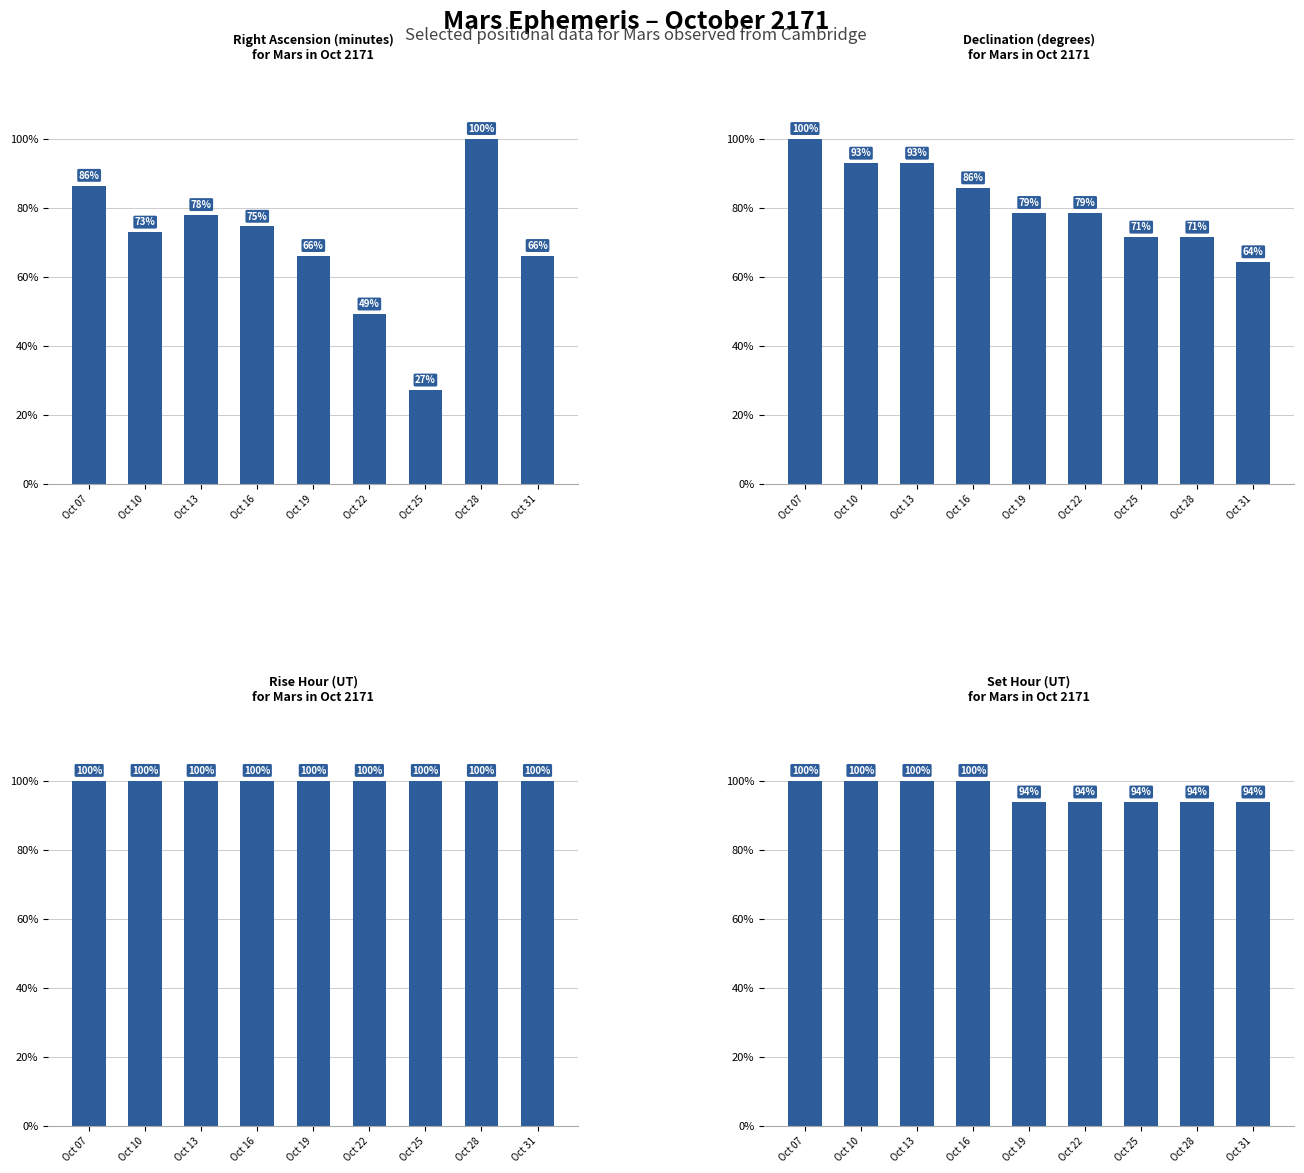

List the labels in order of RA min value, largest first.

Oct 28, Oct 07, Oct 13, Oct 16, Oct 10, Oct 19, Oct 31, Oct 22, Oct 25